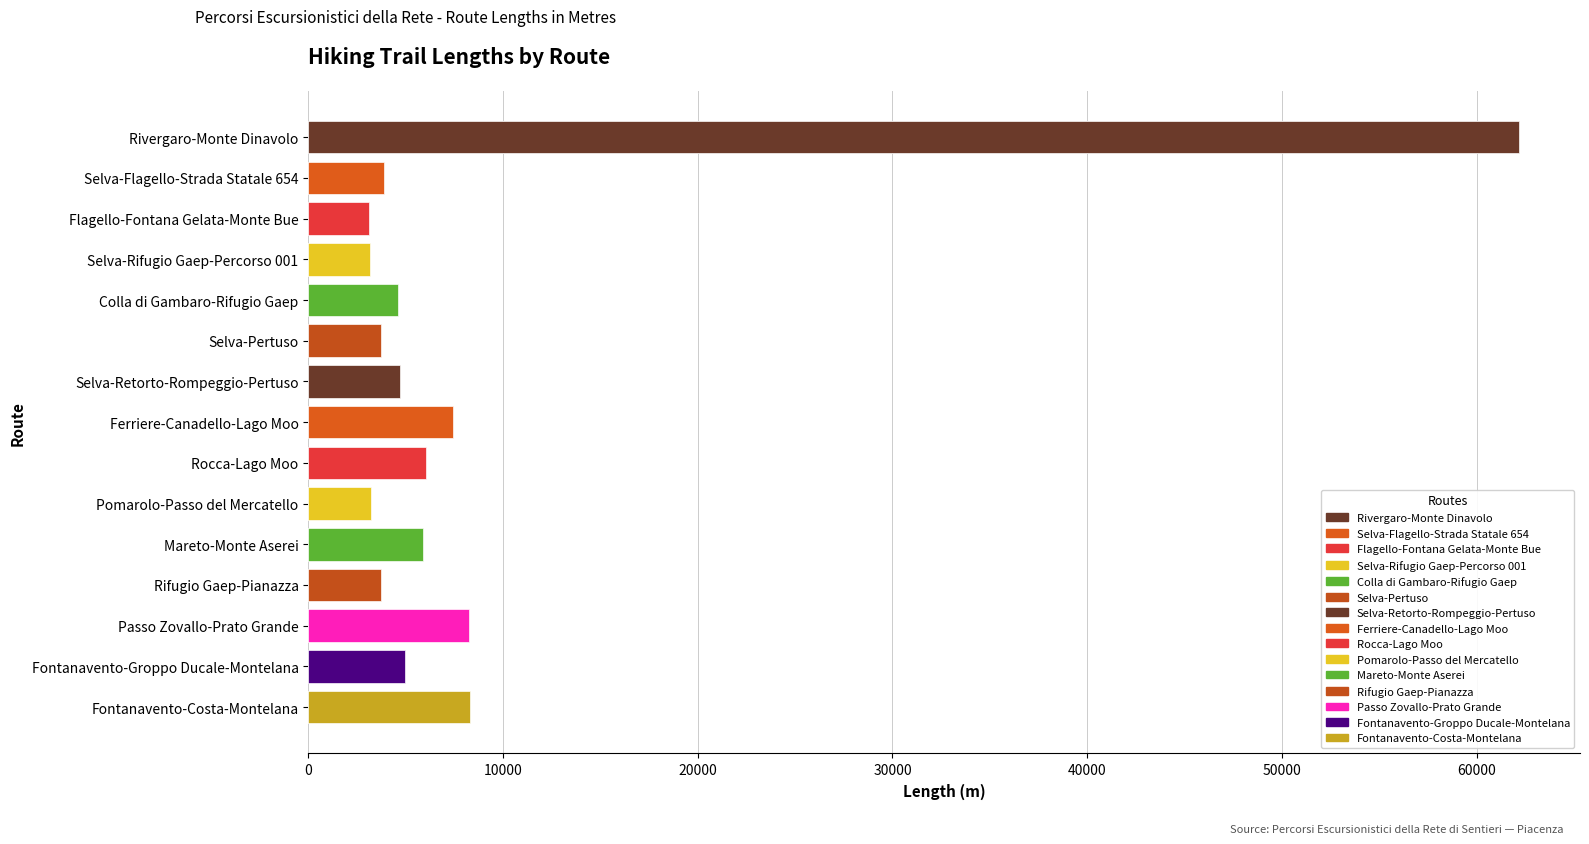

Which has a higher value, Fontanavento-Costa-Montelana or Passo Zovallo-Prato Grande?

Fontanavento-Costa-Montelana